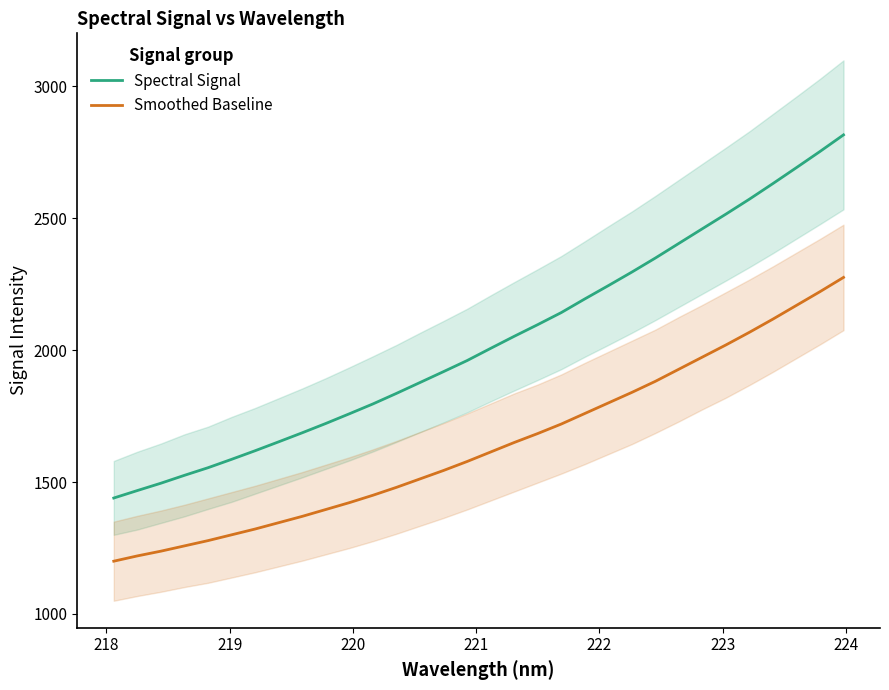

What is the lowest value of the Spectral Signal series?

1439.5